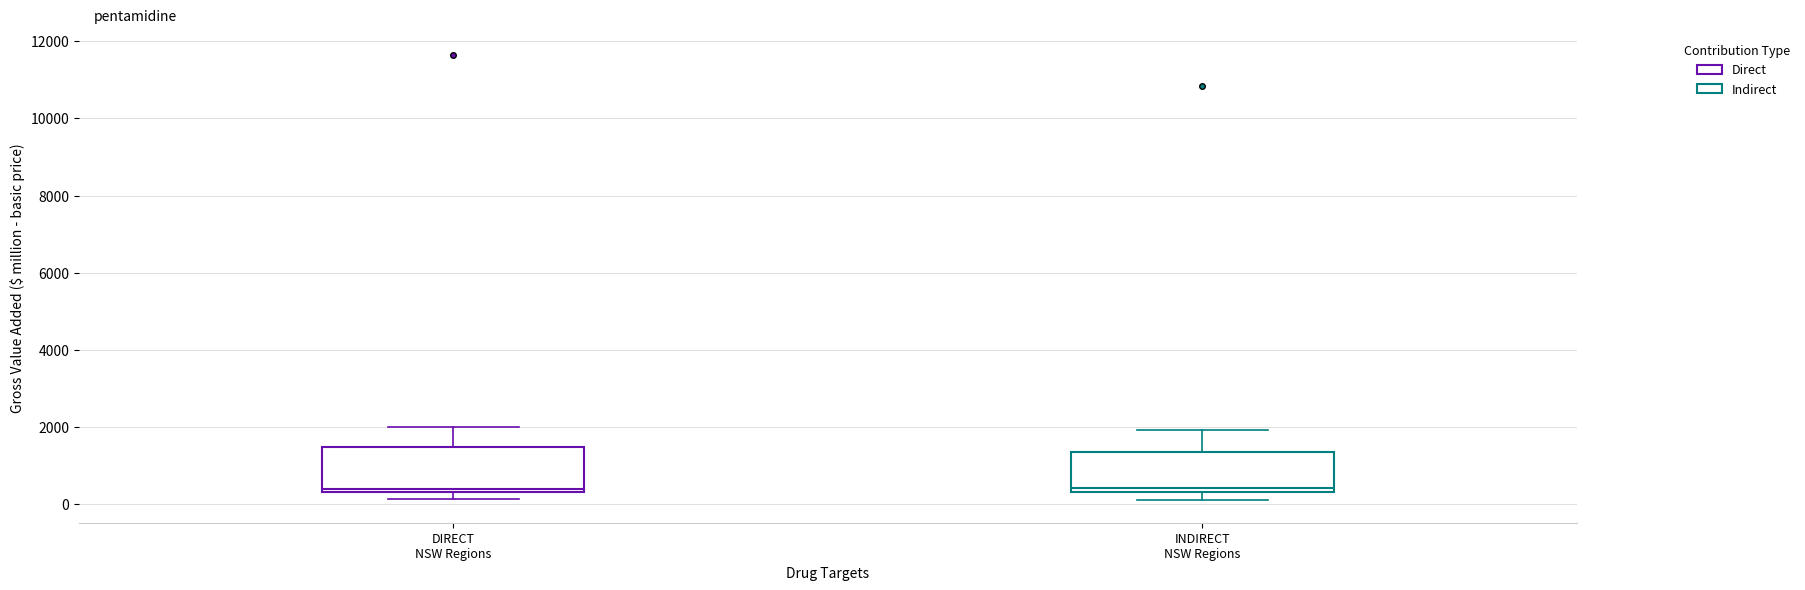

Reading left to right, read every box against the y-axis: the position of its median line, the range the box covers, and the ends of its whiskers. The values are not printed on the chart, so give them approximately, as read against the axis.

DIRECT NSW Regions: median 400 (just above the box's lower edge), box 400 to 1400, whiskers 200 to 2000
INDIRECT NSW Regions: median 400 (just above the box's lower edge), box 400 to 1400, whiskers 0 to 2000